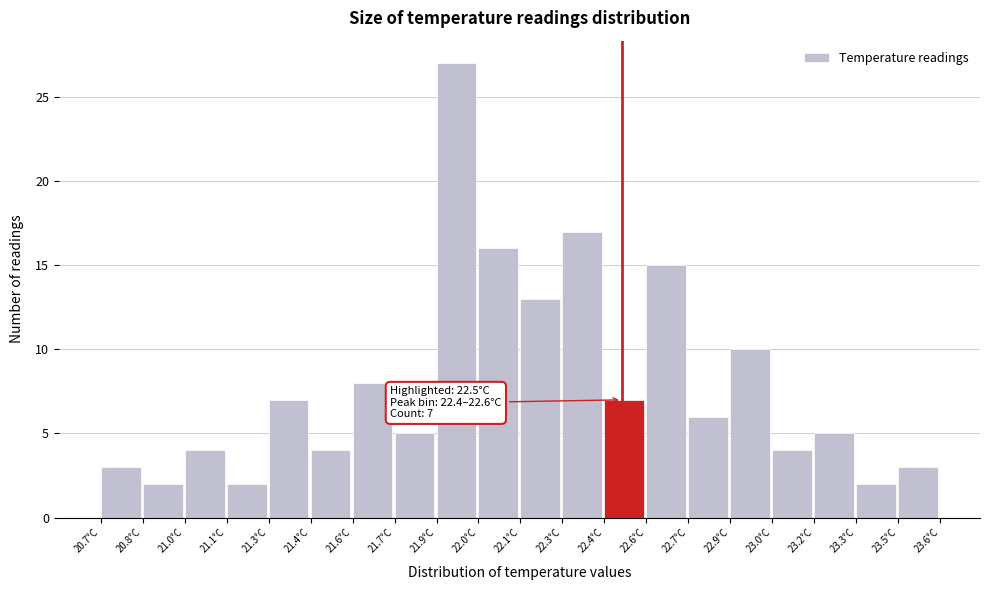

Reading left to right, extract all data points from this chart.

20.7°C=3	20.8°C=2	21.0°C=4	21.1°C=2	21.3°C=7	21.4°C=4	21.6°C=8	21.7°C=5	21.9°C=27	22.0°C=16	22.1°C=13	22.3°C=17	22.4°C=7	22.6°C=15	22.7°C=6	22.9°C=10	23.0°C=4	23.2°C=5	23.3°C=2	23.5°C=3